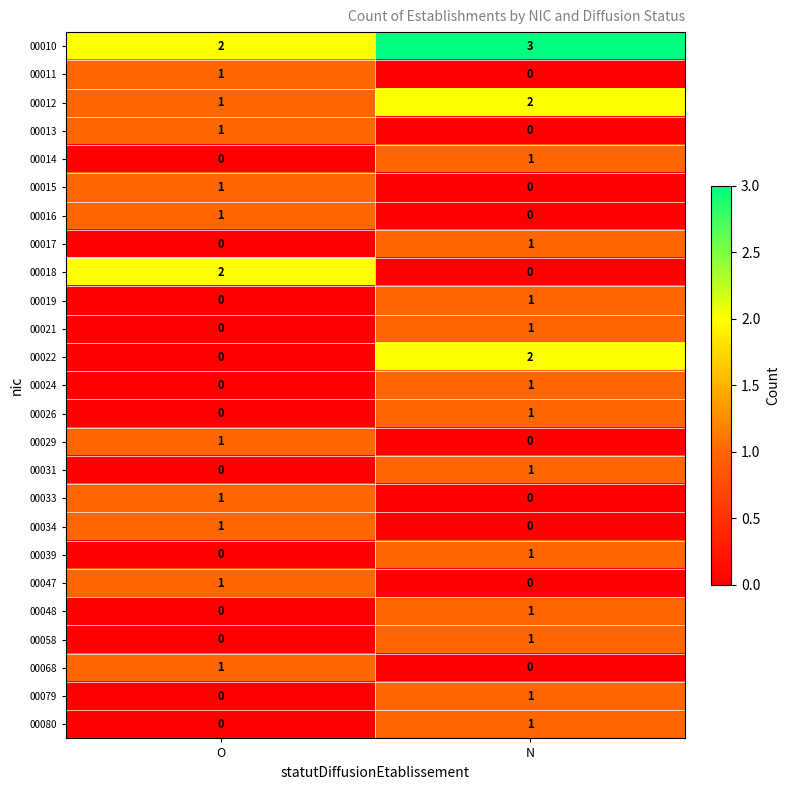

At which label is 00010 closest to 2?

O